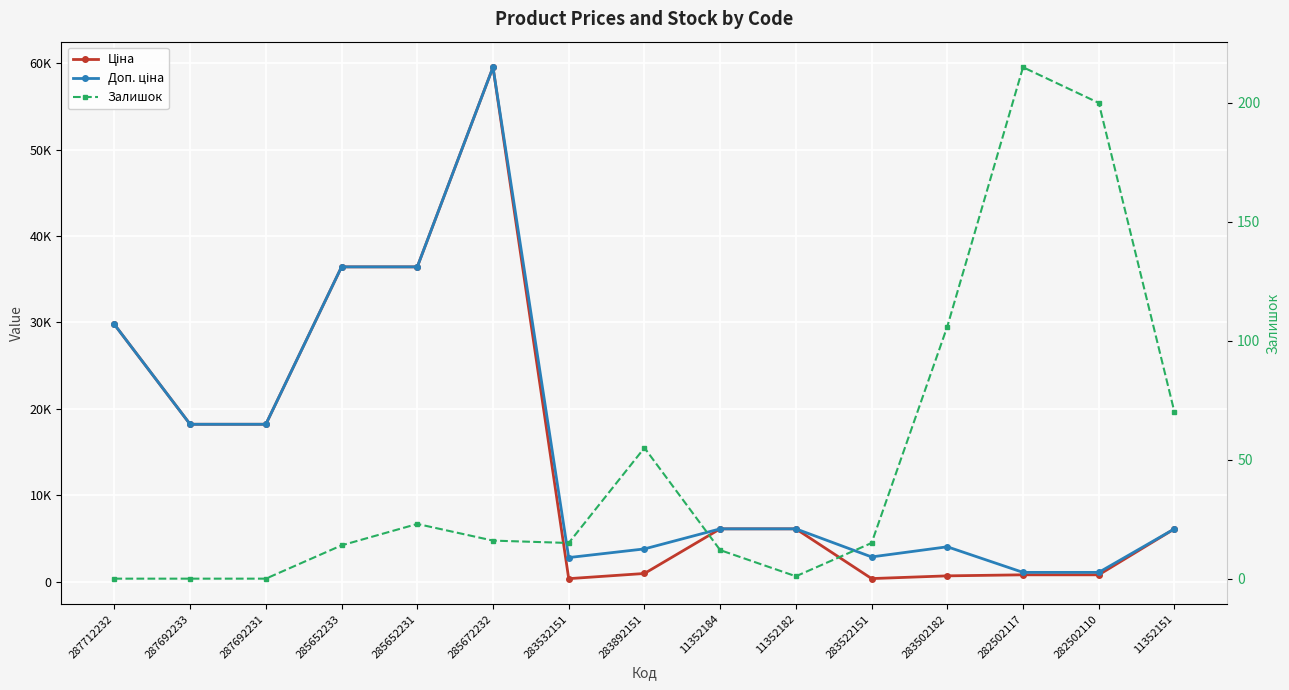

How many interior local peaks does the Ціна series have?

1